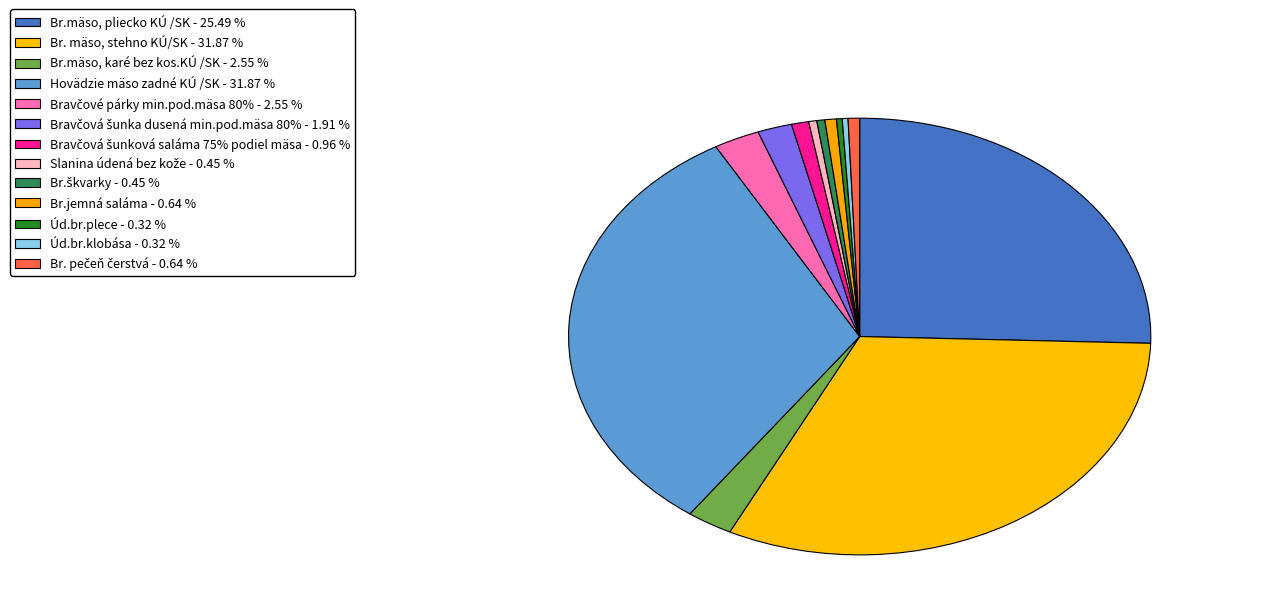

Is Bravčová šunka dusená min.pod.mäsa 80% the majority of the pie?

No